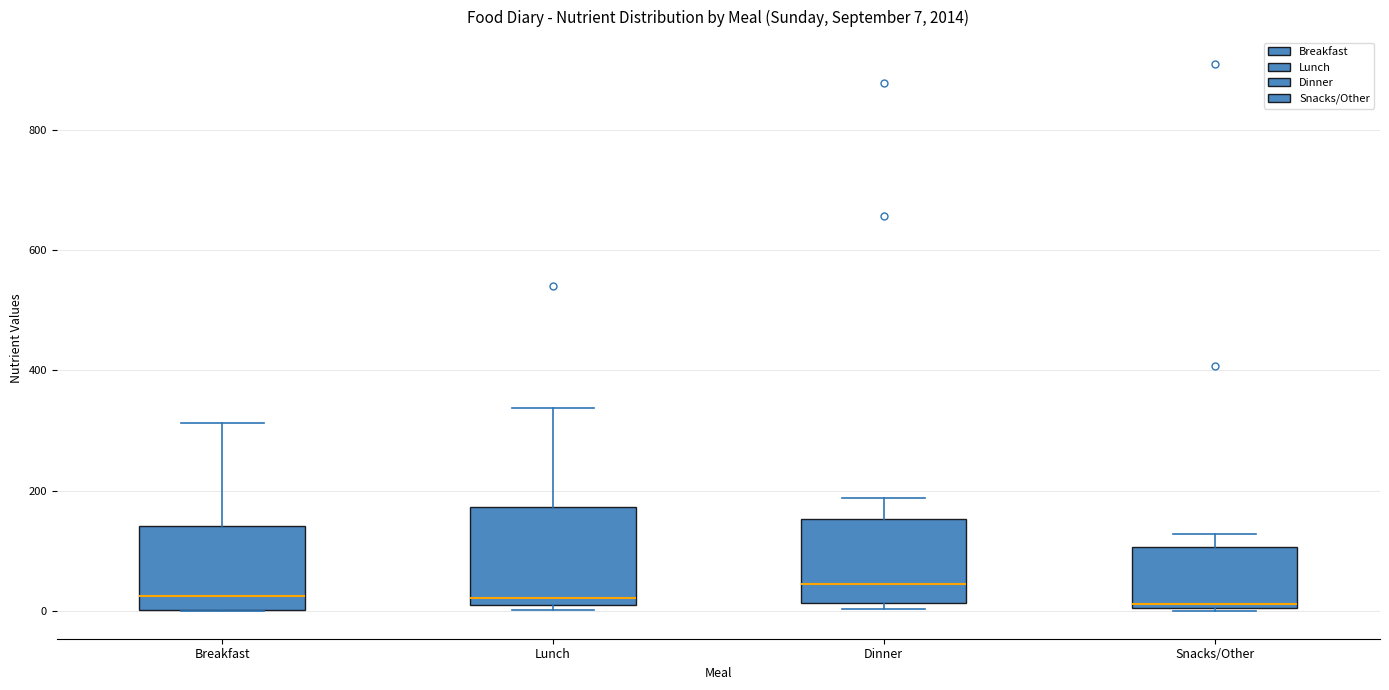

Which box is the tallest, from its lower edge to its upper edge?

Lunch